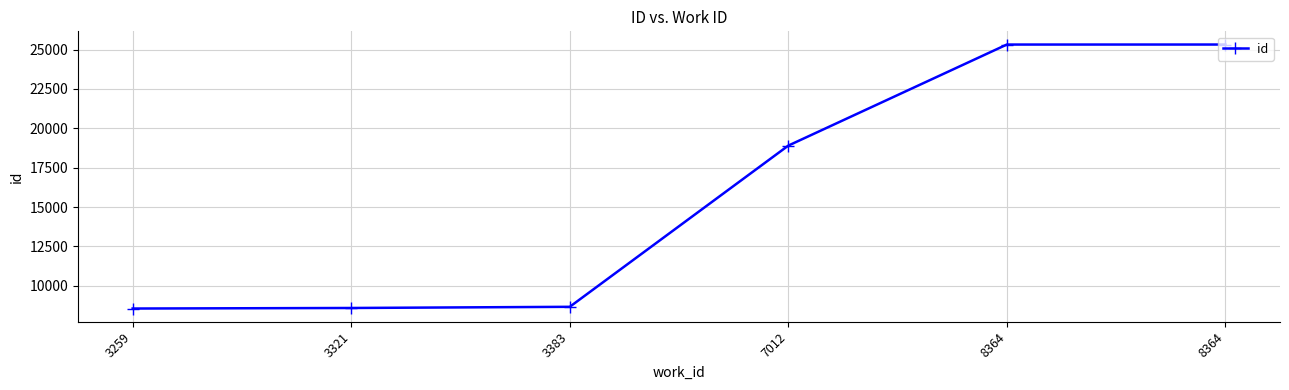

What value does the data have at 3321, to the nearest 10?

8590